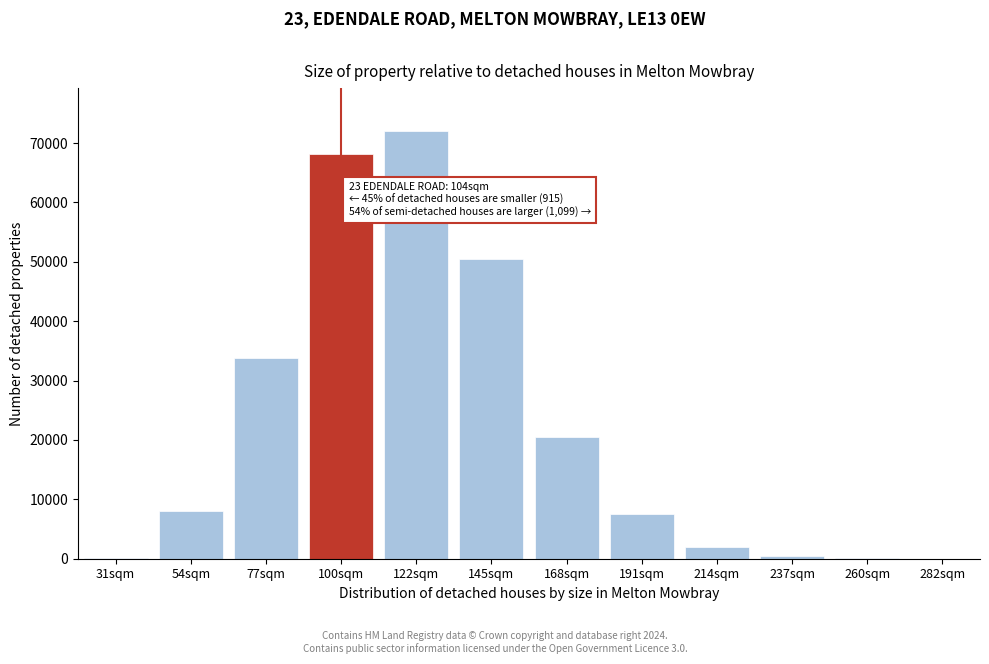

Which has a higher value, 145sqm or 54sqm?

145sqm